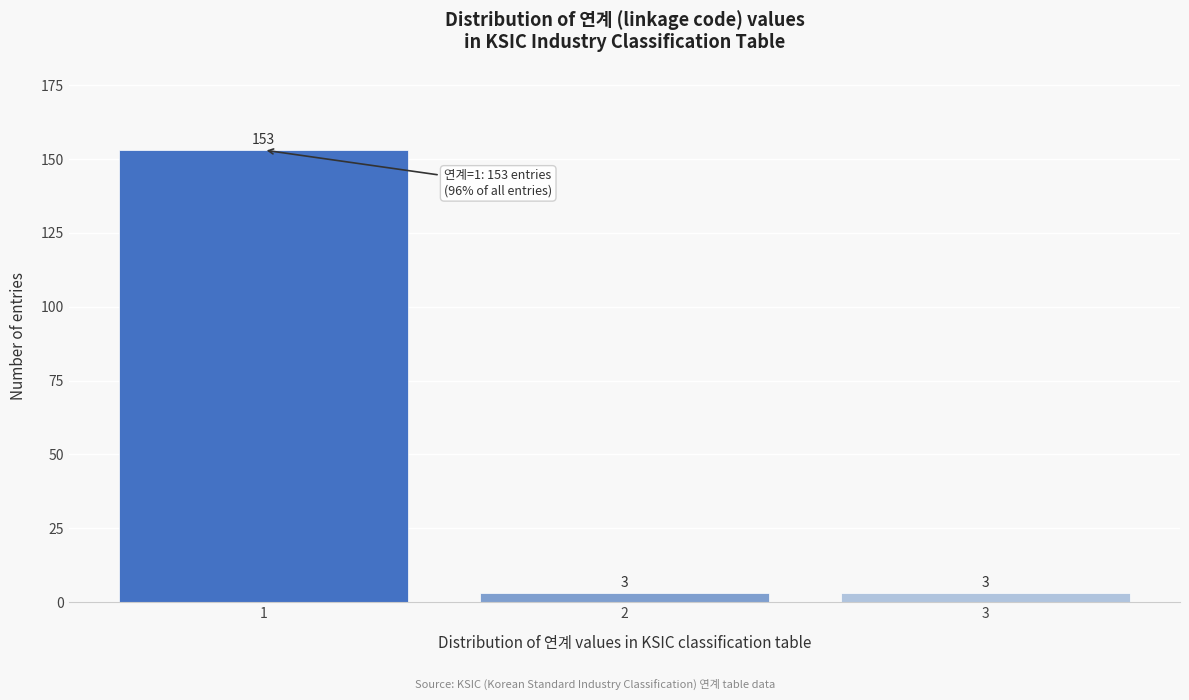

Reading left to right, extract all data points from this chart.

1=153	2=3	3=3